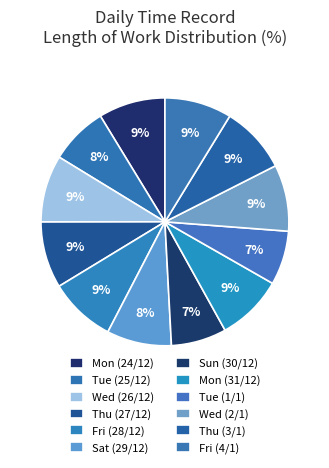

What is the smallest slice in the pie chart?

Tue (1/1)